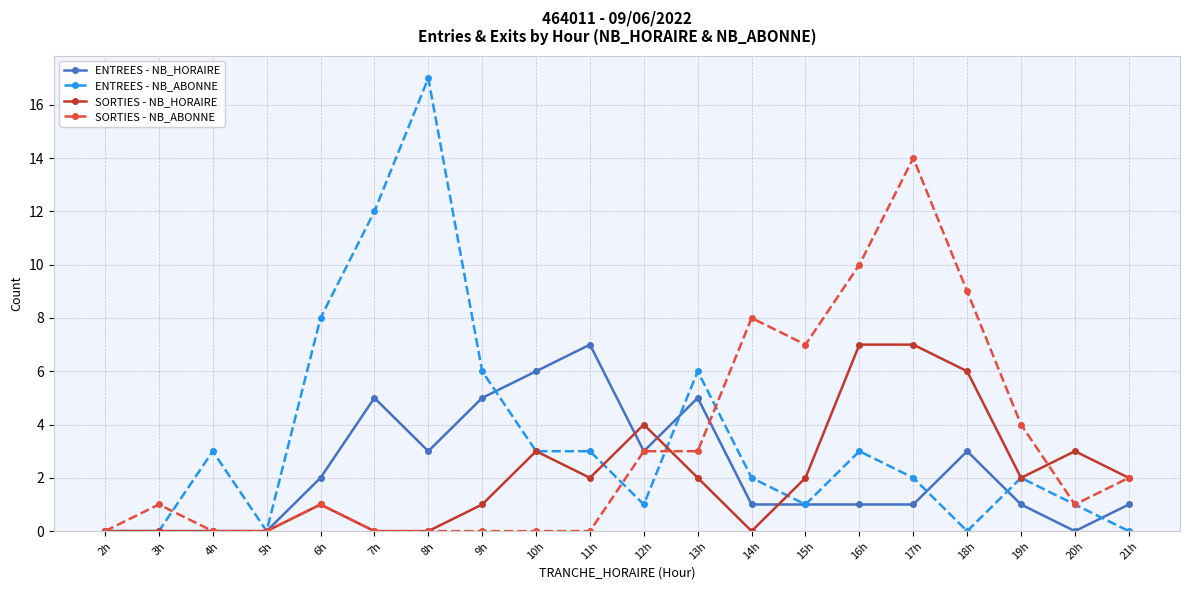

Does the chart display data point markers on the line(s)?

Yes